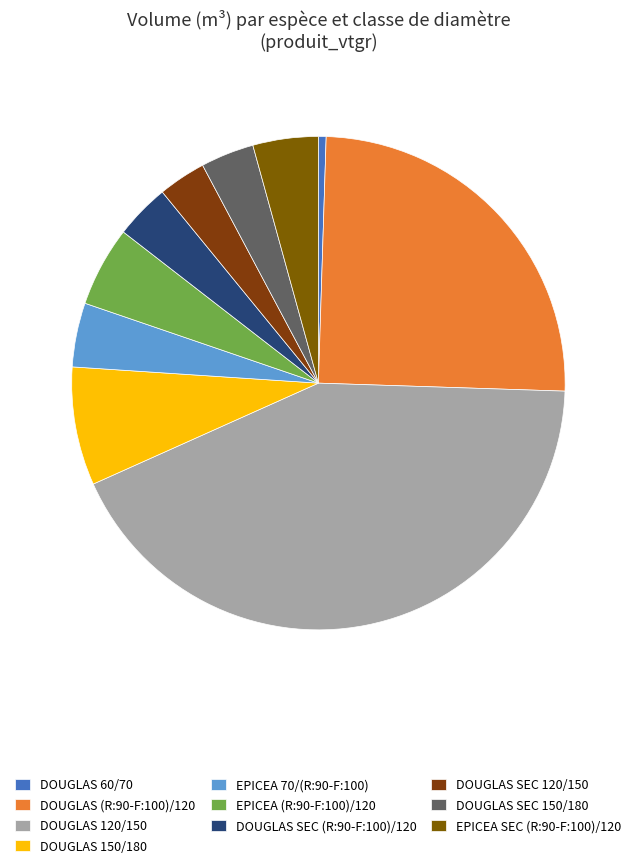

Which has a higher value, DOUGLAS 150/180 or DOUGLAS SEC 120/150?

DOUGLAS 150/180